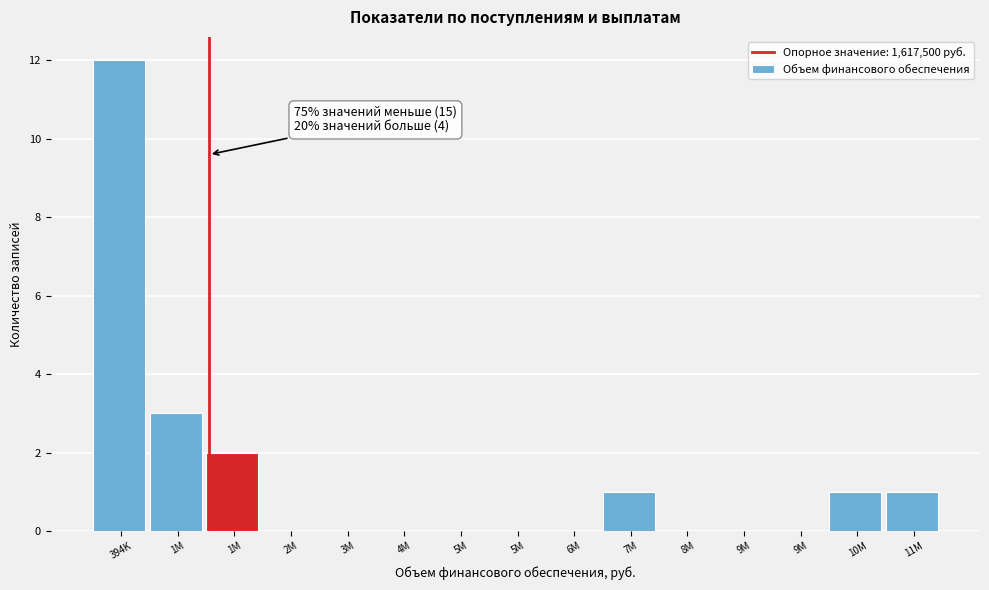

Count the number of data series in this chart.

1